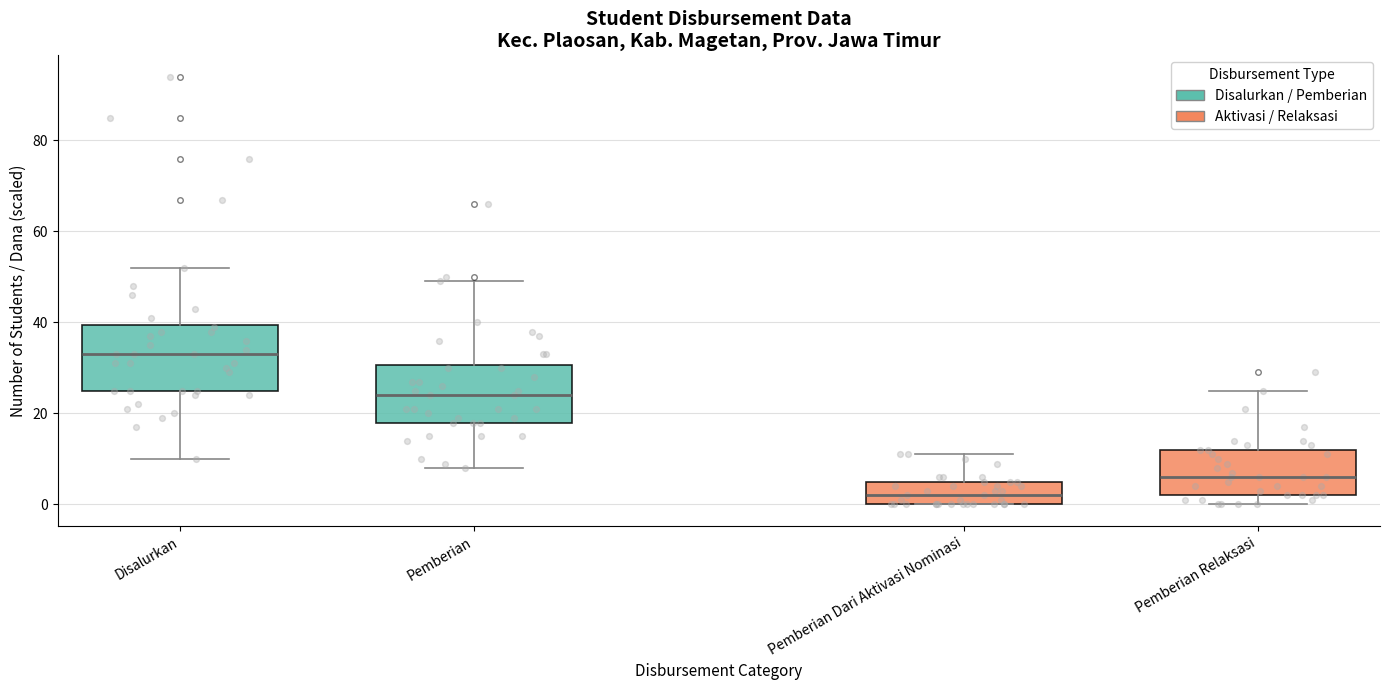

Where does the median line of the box for Pemberian Dari Aktivasi Nominasi sit on the y-axis? The values are not printed on the chart, so give them approximately, as read against the axis.

2